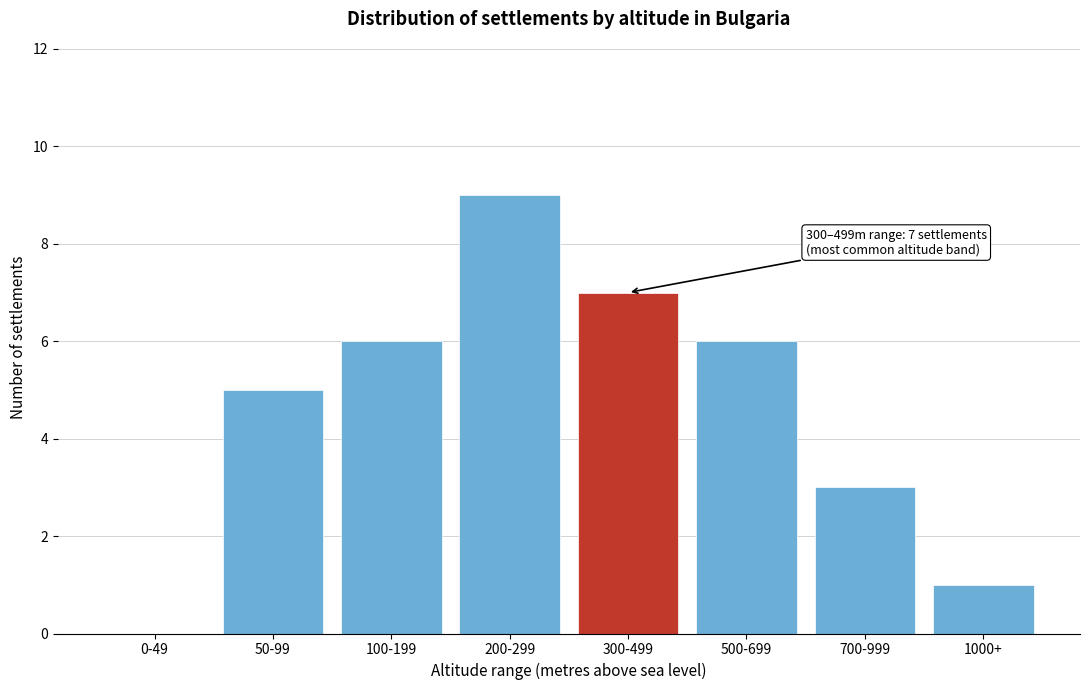

Reading left to right, transcribe all the data shown in this chart.

0-49=0	50-99=5	100-199=6	200-299=9	300-499=7	500-699=6	700-999=3	1000+=1